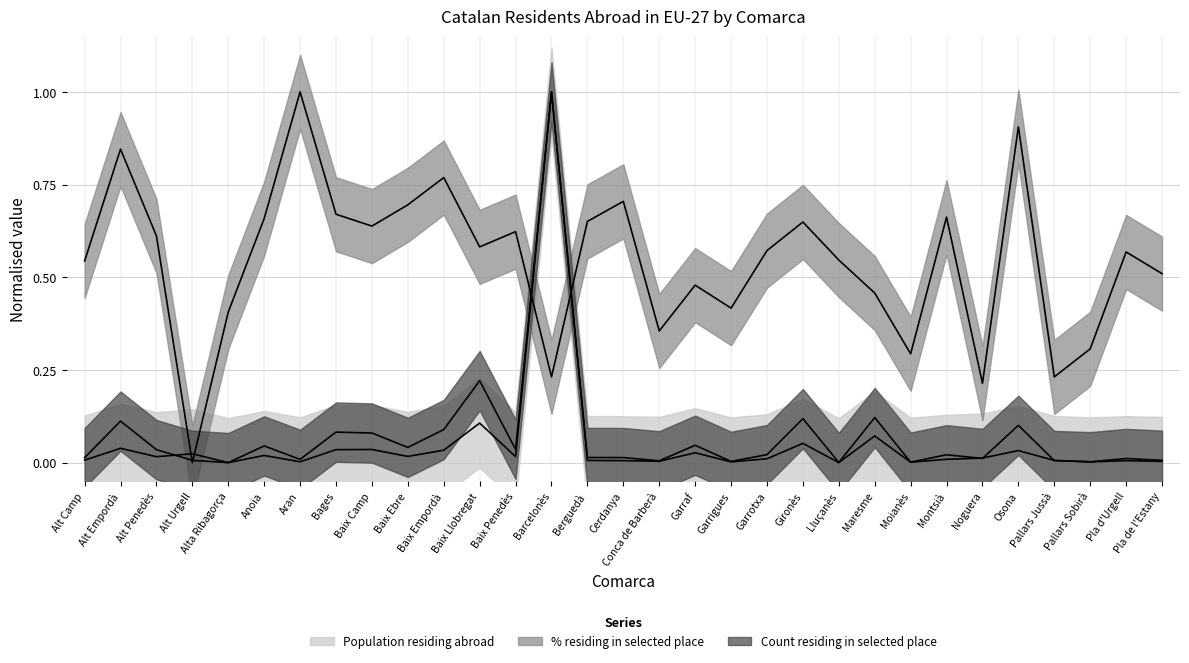

What is the maximum value shown in the chart?

1.0